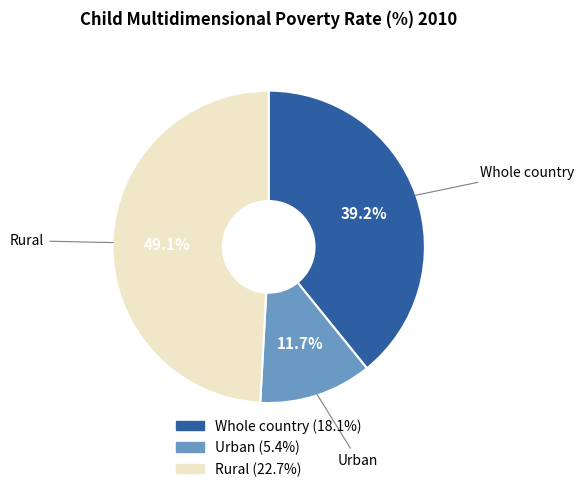

Is Whole country the majority of the pie?

No